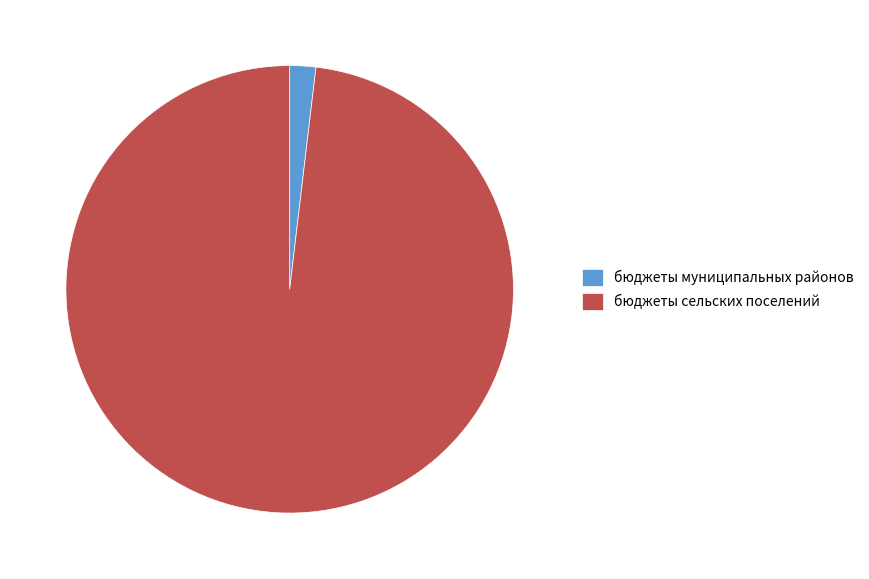

Do бюджеты муниципальных районов and бюджеты сельских поселений together represent more than half of the pie?

Yes